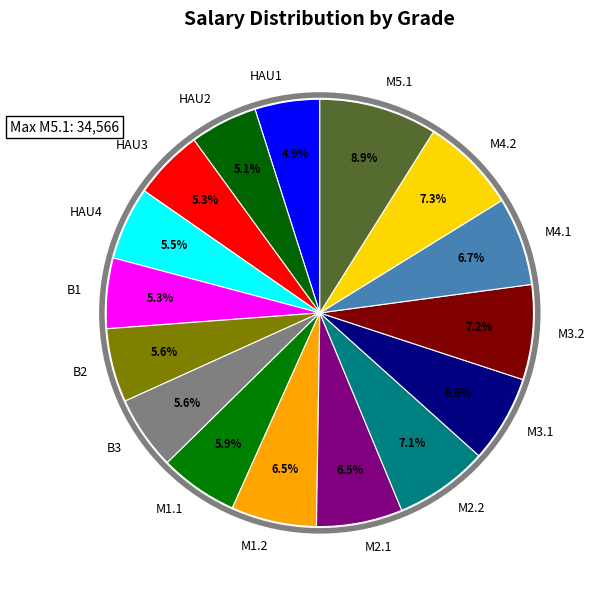

What is the largest slice in the pie chart?

M5.1